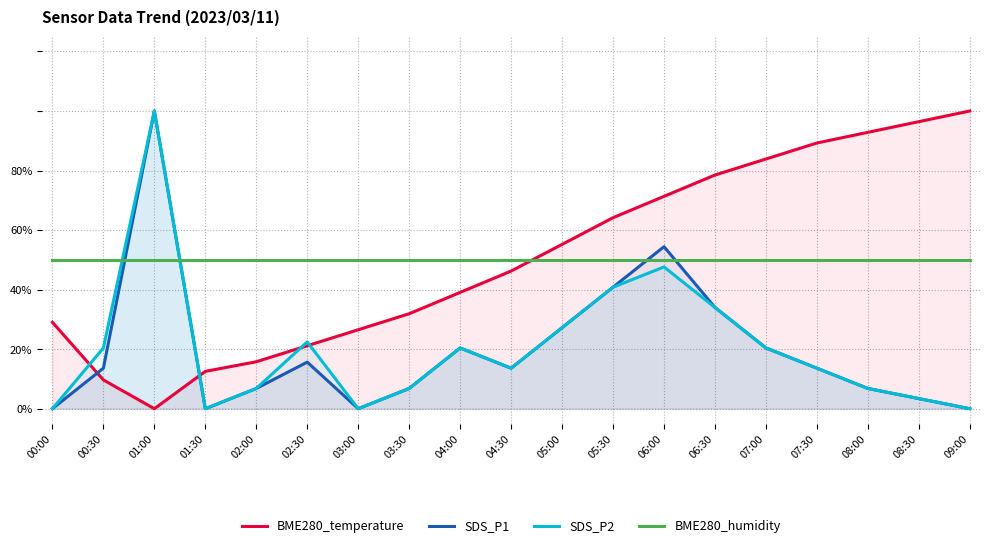

Which series has the largest total across all categories?

BME280_temperature